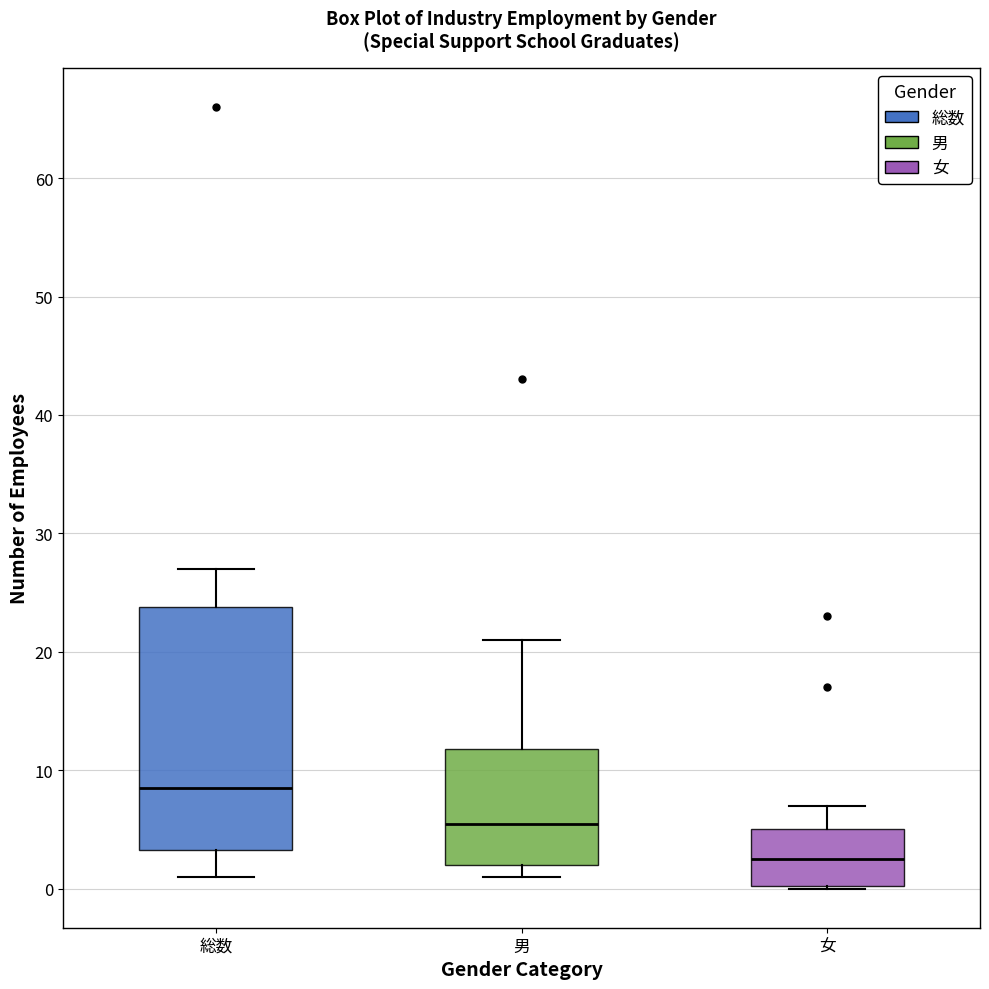

Where is the lower edge of the box for 男 on the y-axis? The values are not printed on the chart, so give them approximately, as read against the axis.

2